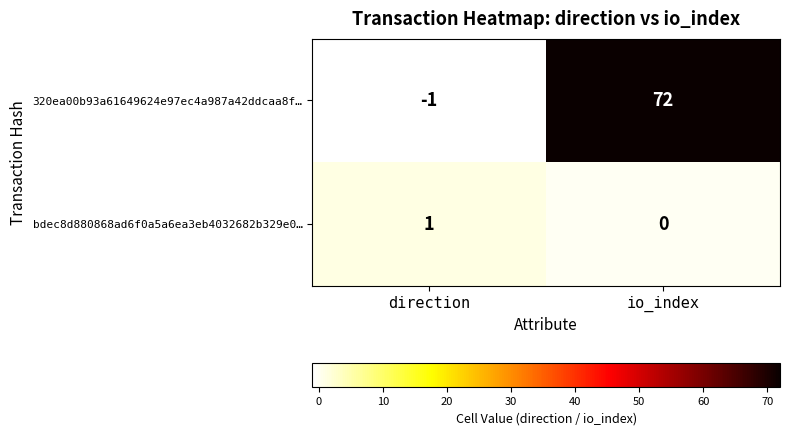

At direction, list the series in order from smallest to largest.

320ea00b93a61649624e97ec4a987a42ddcaa8f…, bdec8d880868ad6f0a5a6ea3eb4032682b329e0…